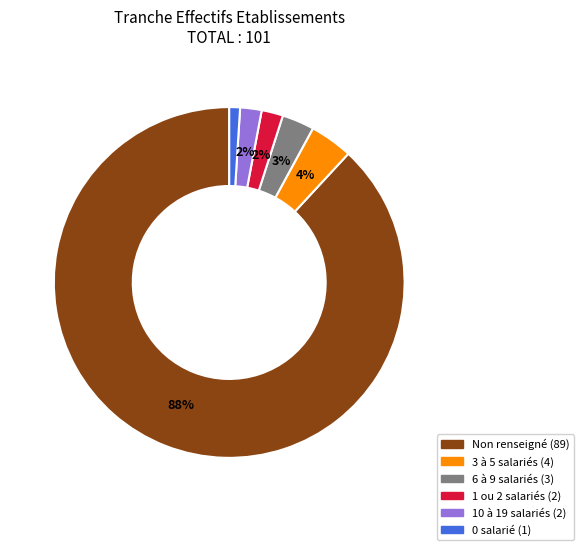

To the nearest percent, what is the difference between the largest and smallest slice percentages?

87%